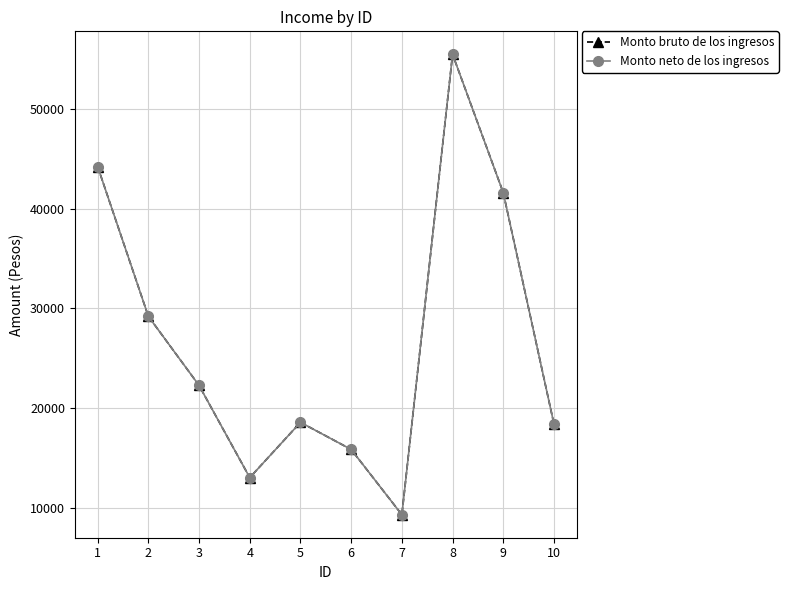

The Monto bruto de los ingresos series shows 22283.6 at 3. True or false?

True